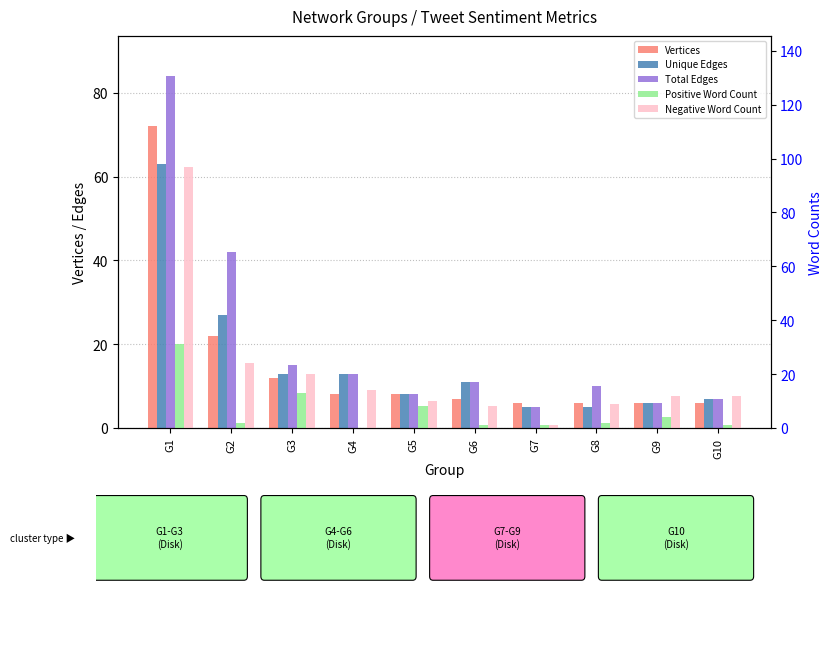

Read the Vertices value at G5, to the nearest 5.

10